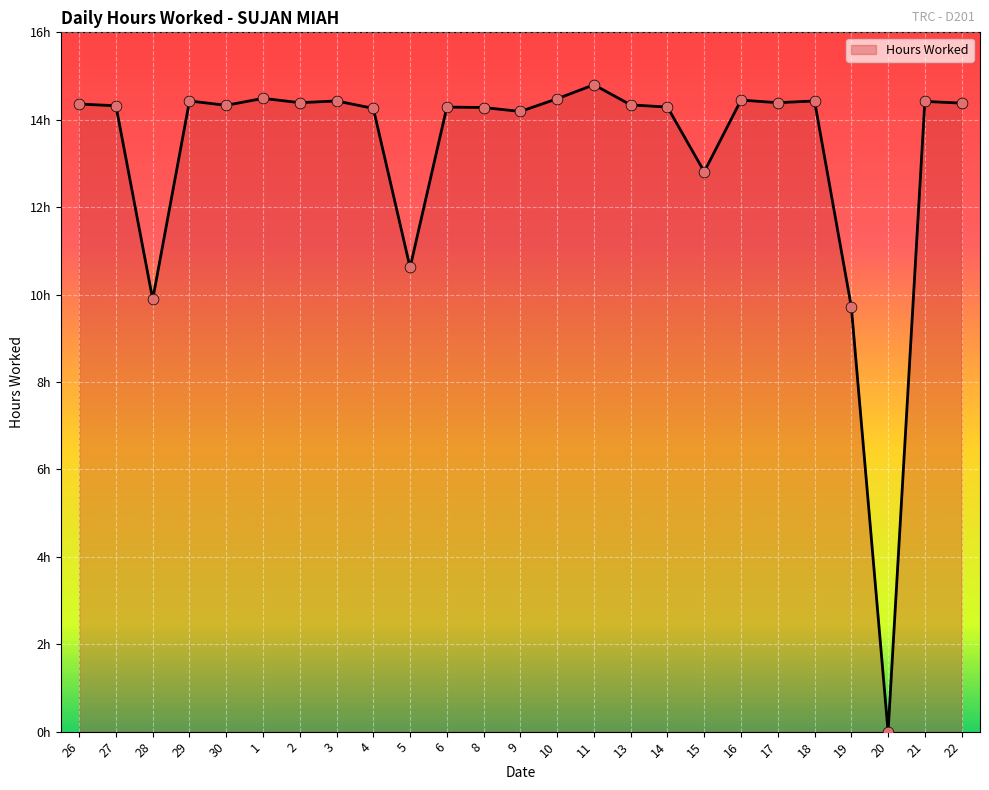

What is the change in value from 28 to 11?

+4.9